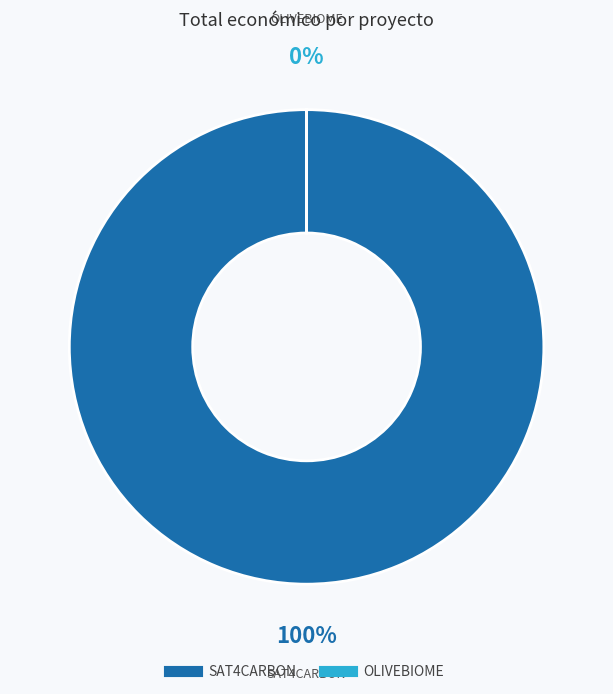

What is the largest slice in the pie chart?

SAT4CARBON